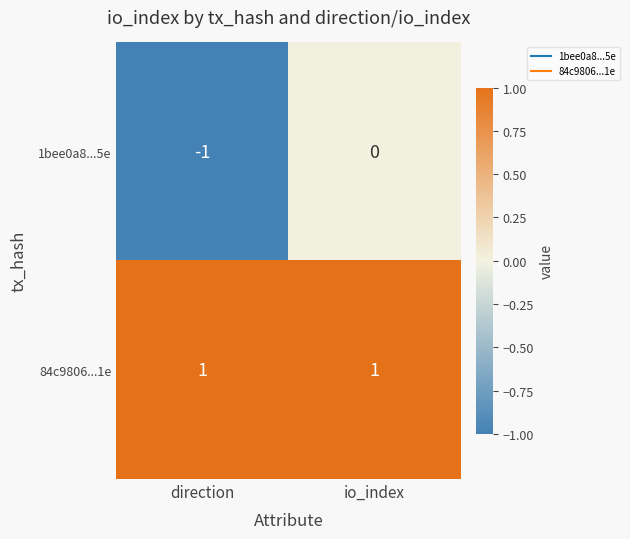

True or false: 1bee0a8...5e has a value of -1 at direction.

True